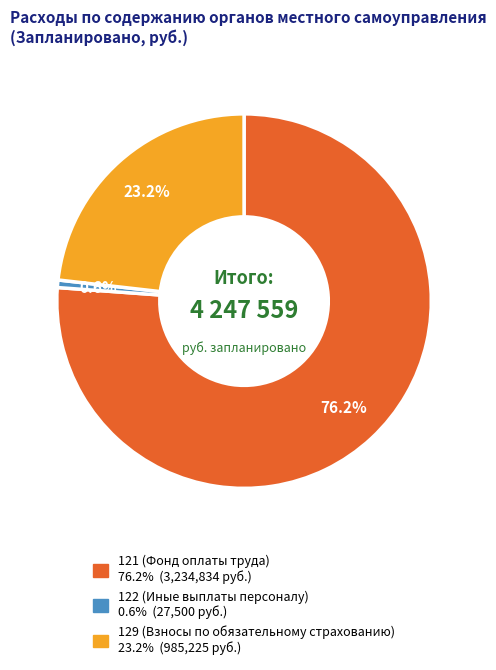

What portion of the pie excludes 121 (Фонд оплаты труда)?

23.8%